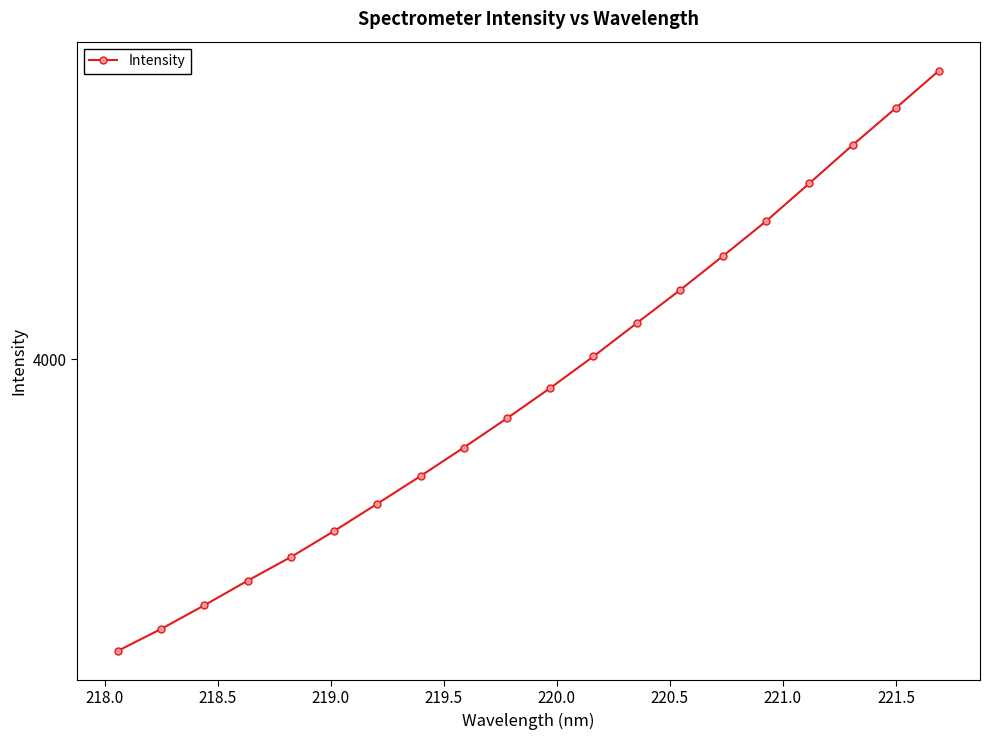

Does the chart have visible grid lines?

No